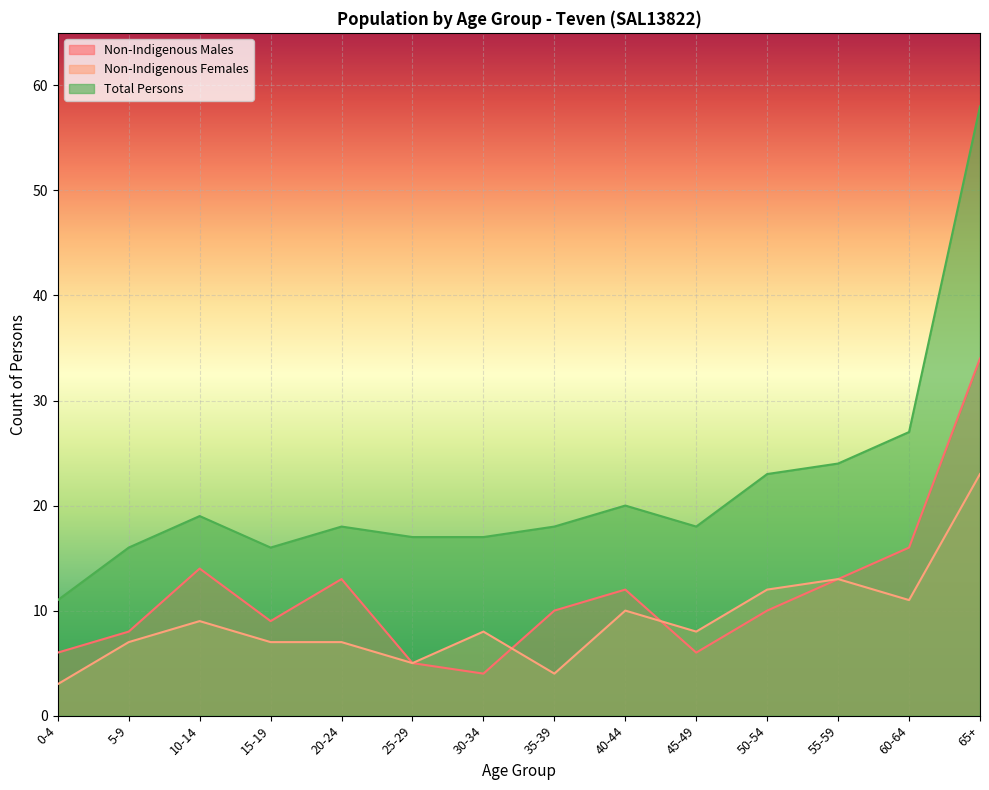

Does the chart display data point markers on the line(s)?

No